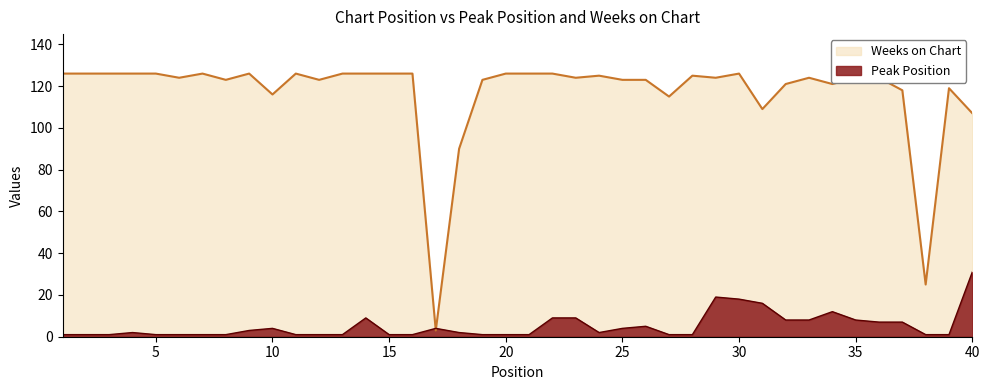

The value of Weeks on Chart at 38 is 25. True or false?

True